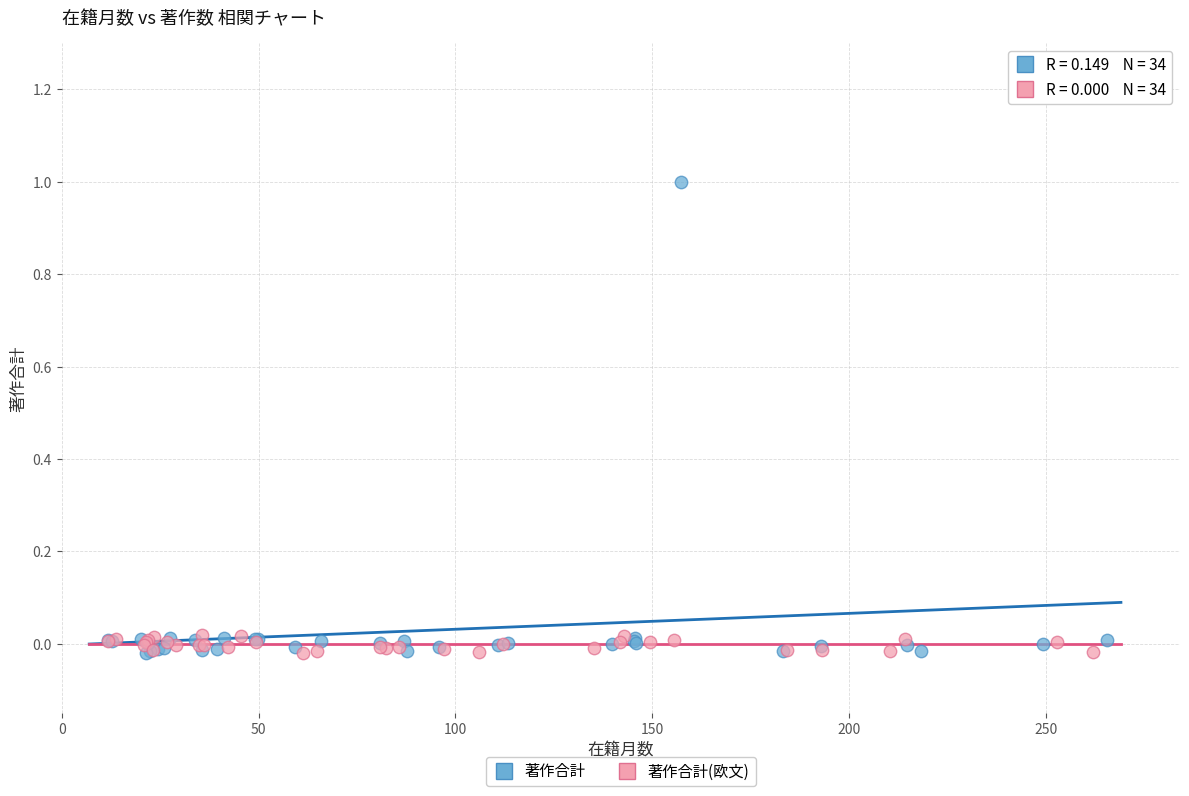

Which series has the largest Y range (max minus min)?

著作合計